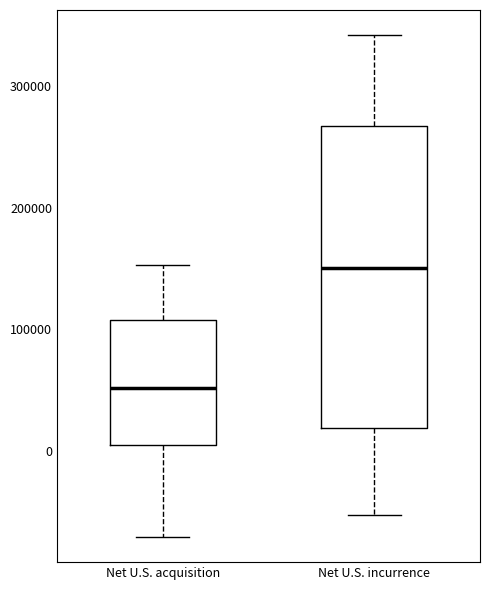

Reading left to right, read every box against the y-axis: the position of its median line, the range the box covers, and the ends of its whiskers. The values are not printed on the chart, so give them approximately, as read against the axis.

Net U.S. acquisition: median 50000, box 0 to 110000, whiskers -70000 to 150000
Net U.S. incurrence: median 150000, box 20000 to 270000, whiskers -50000 to 340000